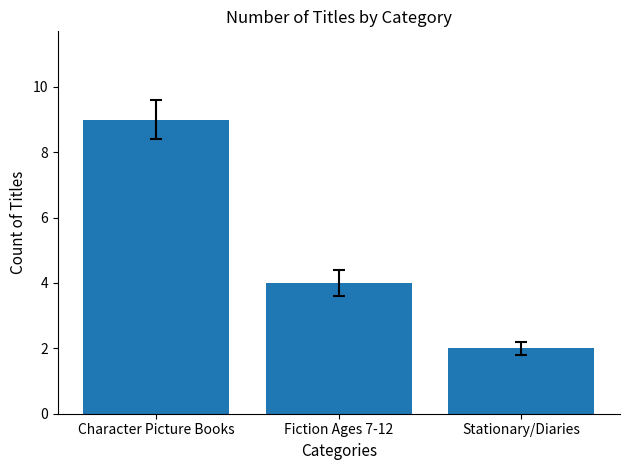

What is the sum of the values at Fiction Ages 7-12 and Stationary/Diaries?

6